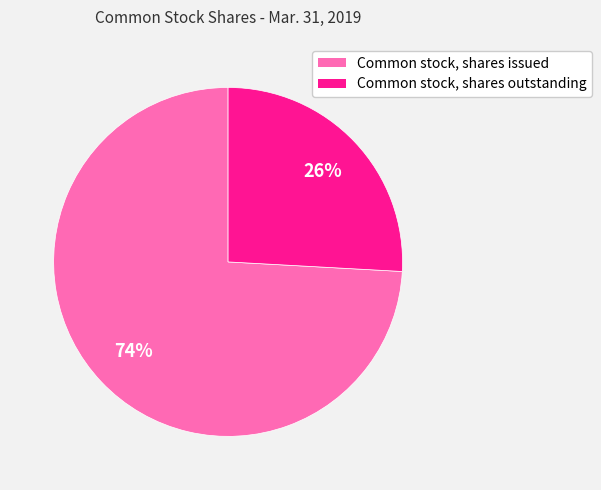

True or false: Common stock, shares issued accounts for 74% of the total.

True